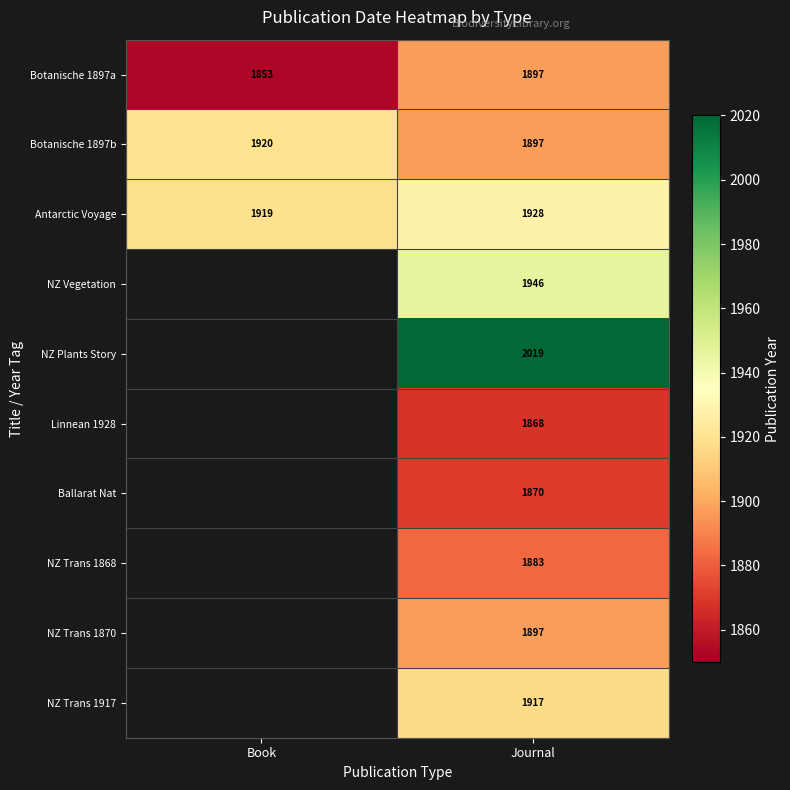

Which label corresponds to the smallest value in the chart?

Book